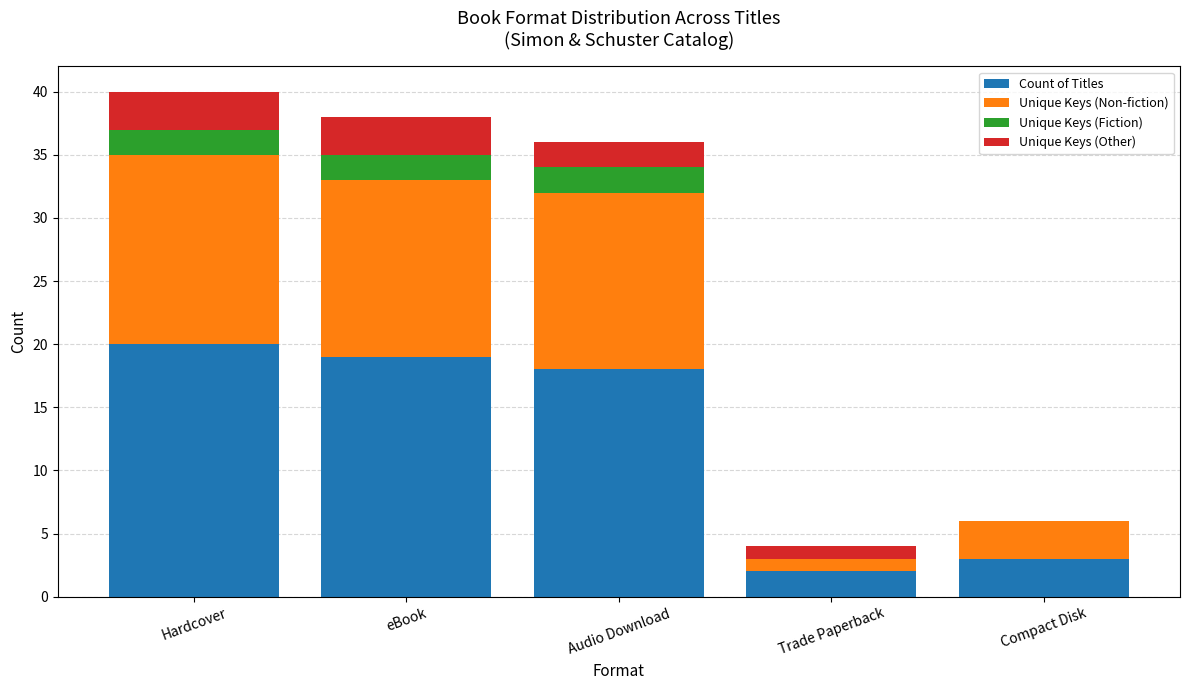

What is the total value across all series at eBook?

38